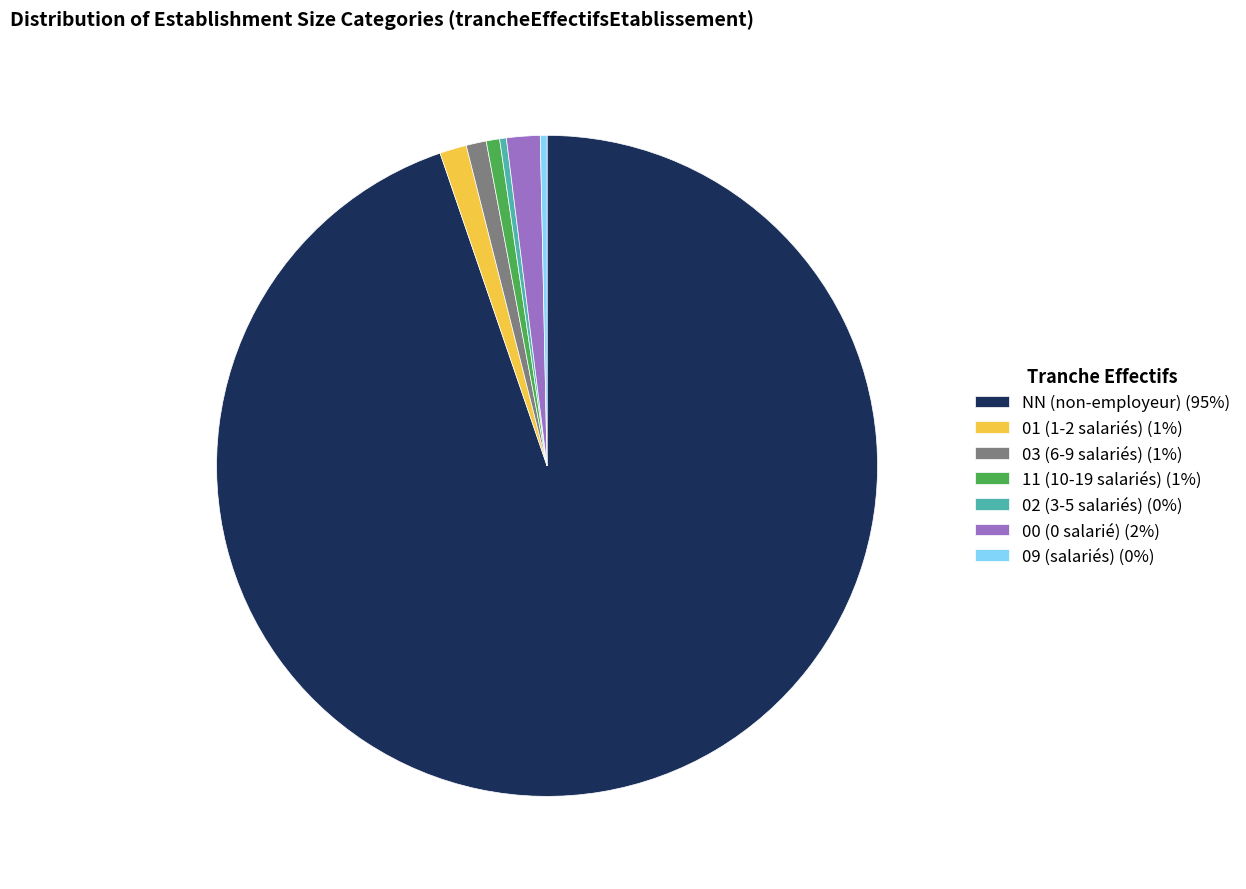

Approximately how many times larger is the value at 00 (0 salarié) (2%) compared to 09 (salariés) (0%)?

5.0